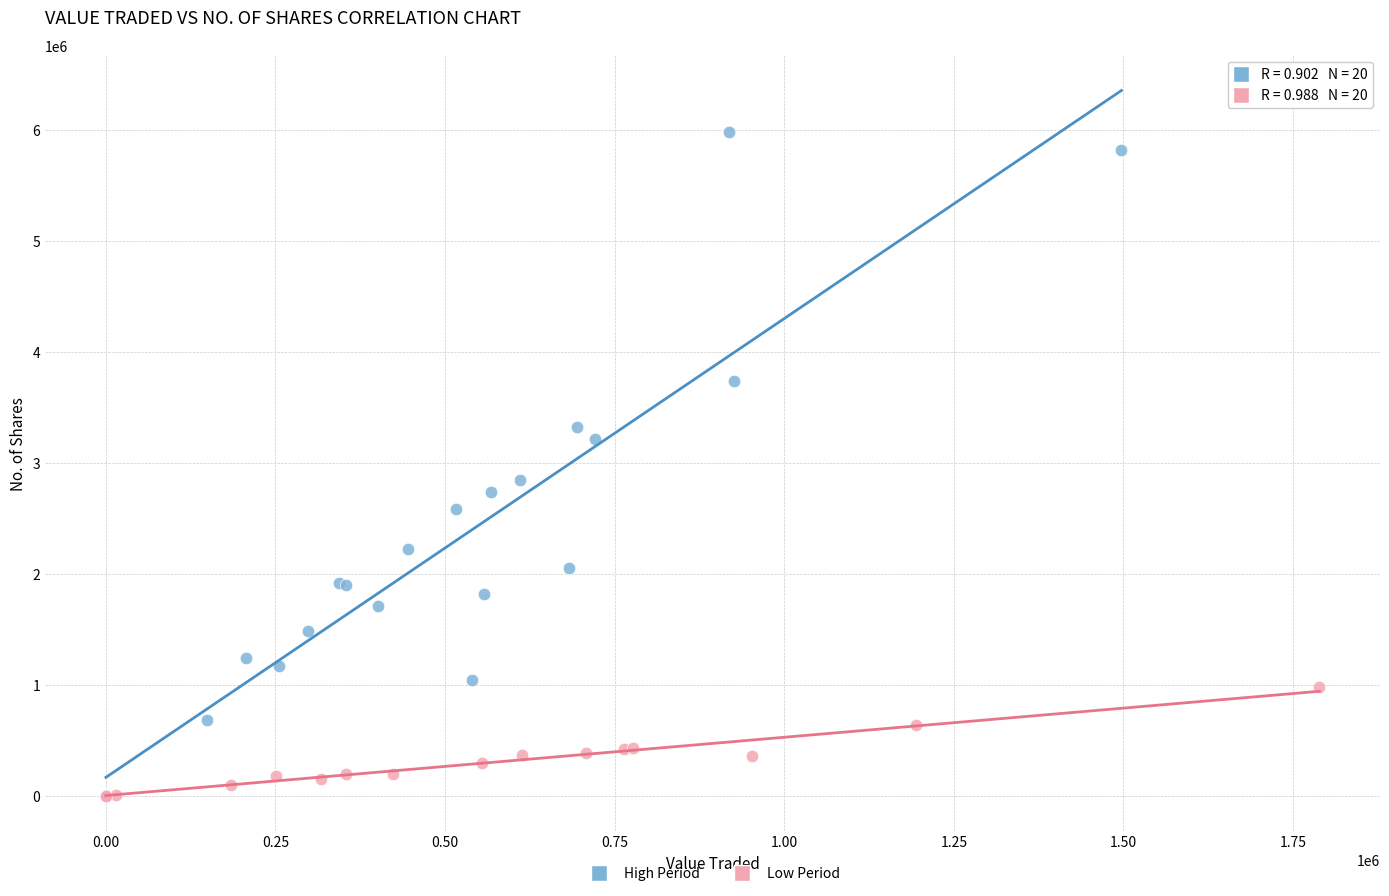

Which series reaches the maximum Y coordinate?

High Period